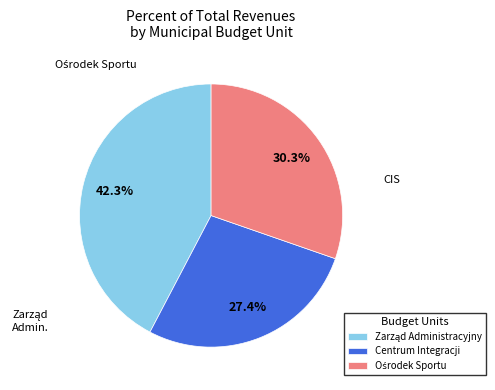

Which category has the smallest portion of the pie?

Centrum Integracji